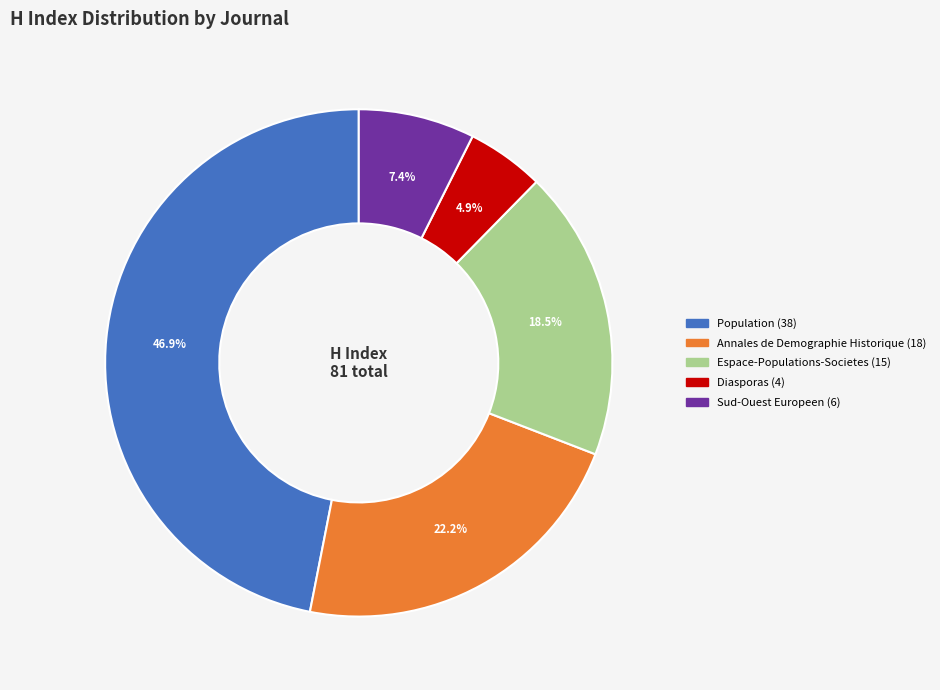

How many segments does this pie chart have?

5